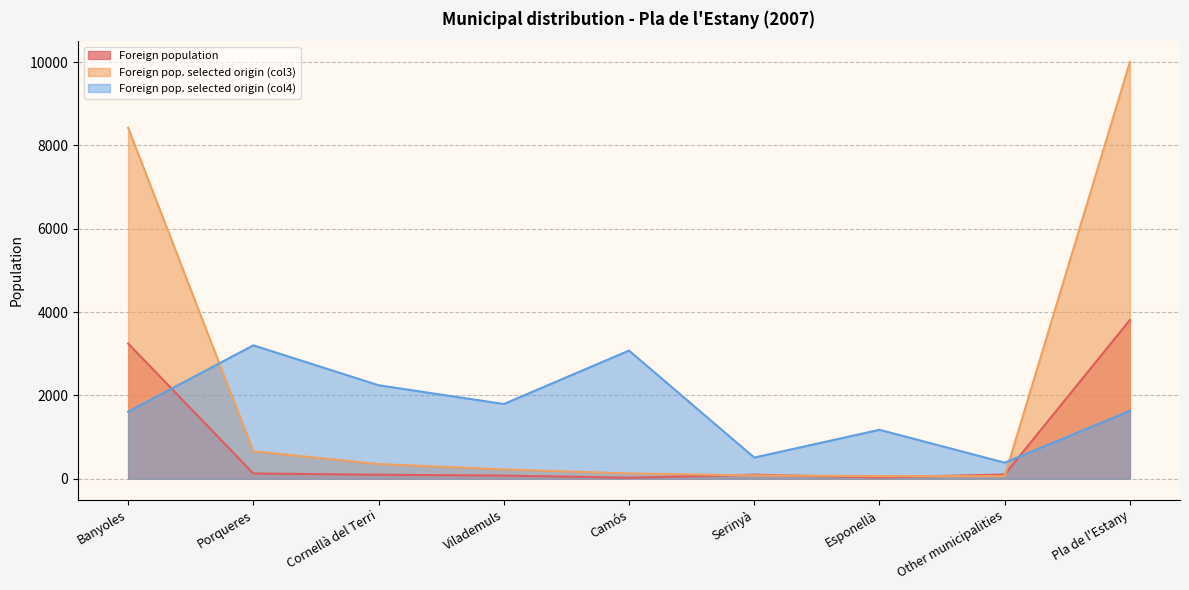

How many data points in Foreign pop. selected origin (col3) are above 225?

4